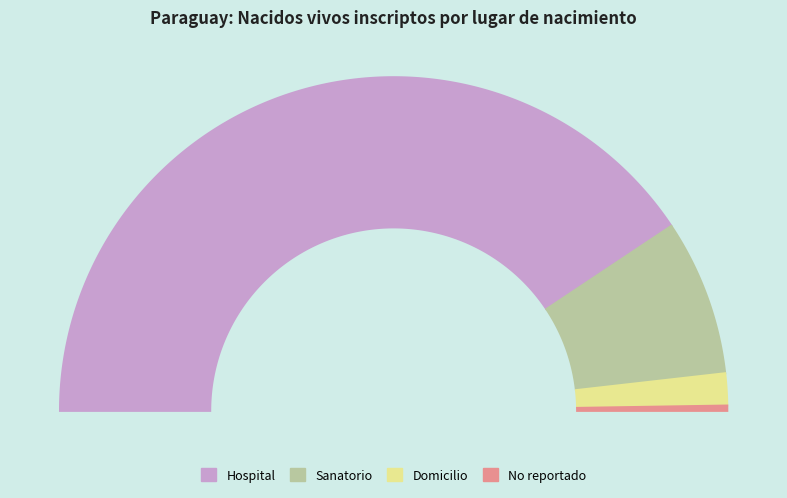

Rank the categories by value from lowest to highest.

No reportado, Domicilio, Sanatorio, Hospital